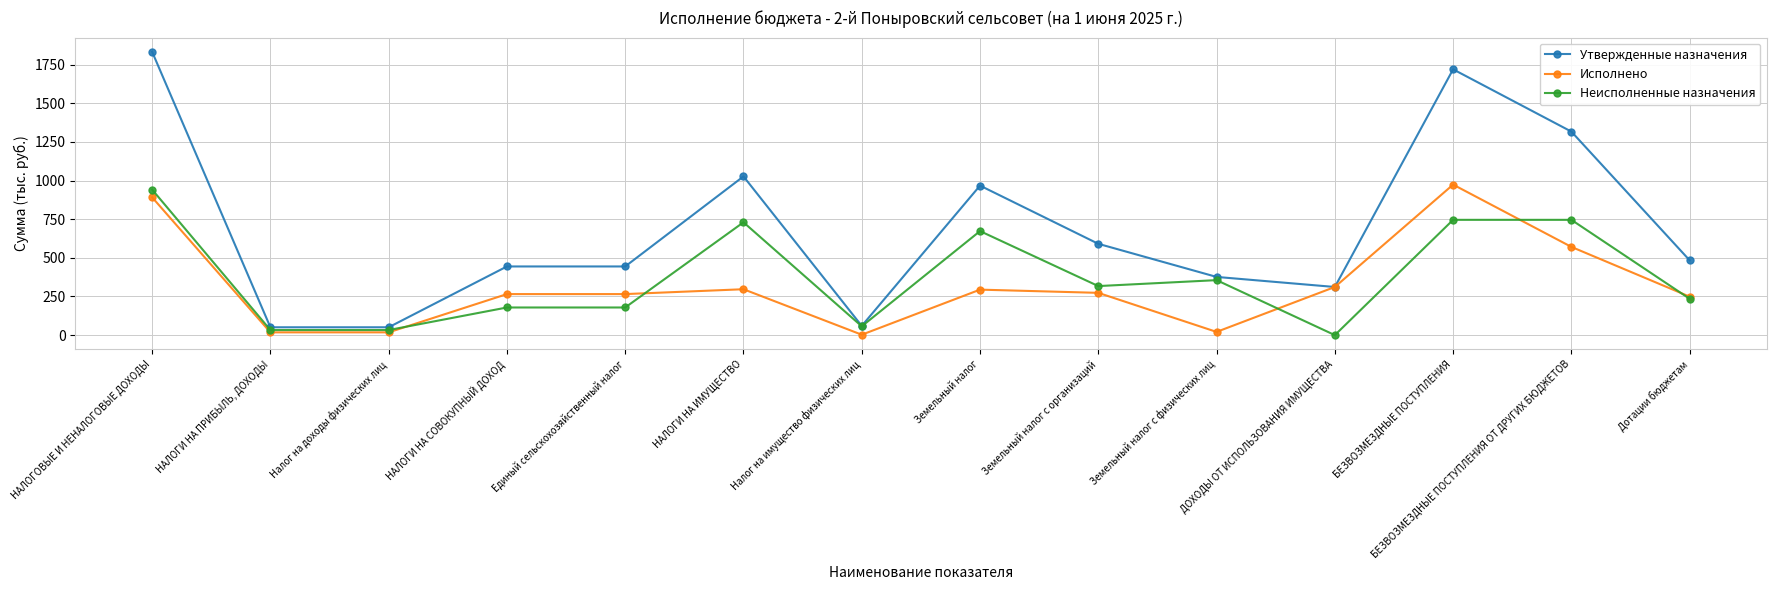

What is the difference between the highest and lowest values at Единый сельскохозяйственный налог?

265.5